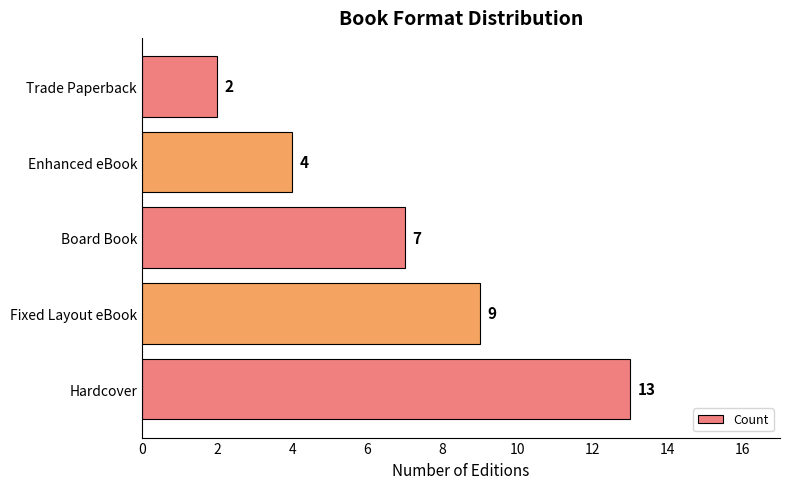

Is it true that the value at Trade Paperback is 2?

True